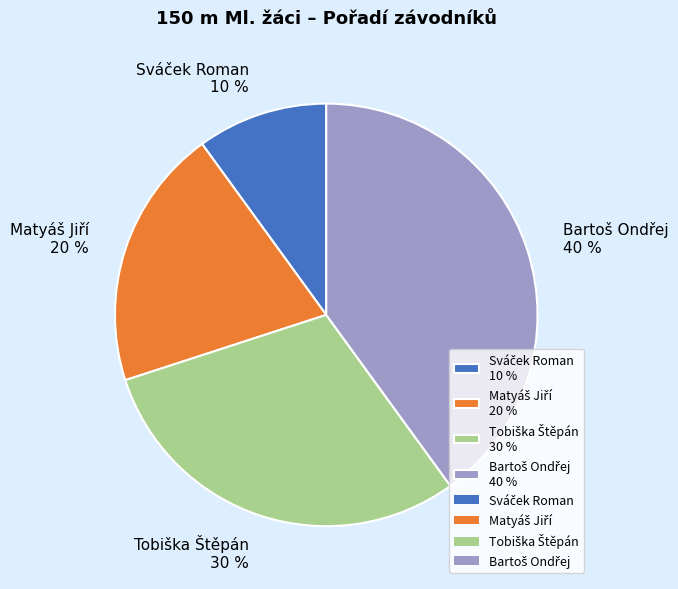

To the nearest percent, what is the difference between the largest and smallest slice percentages?

30%